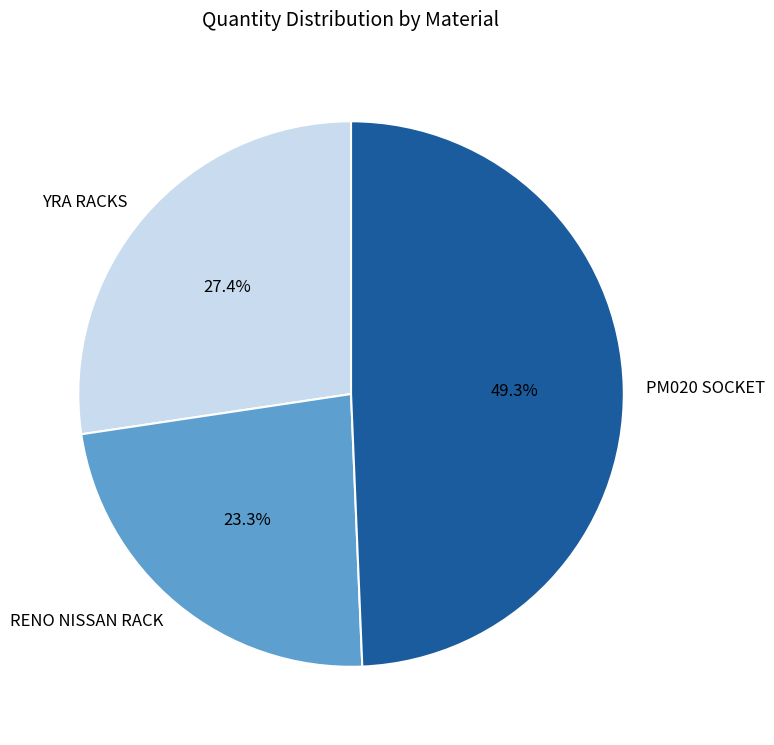

Is there any slice that represents more than half of the pie?

No